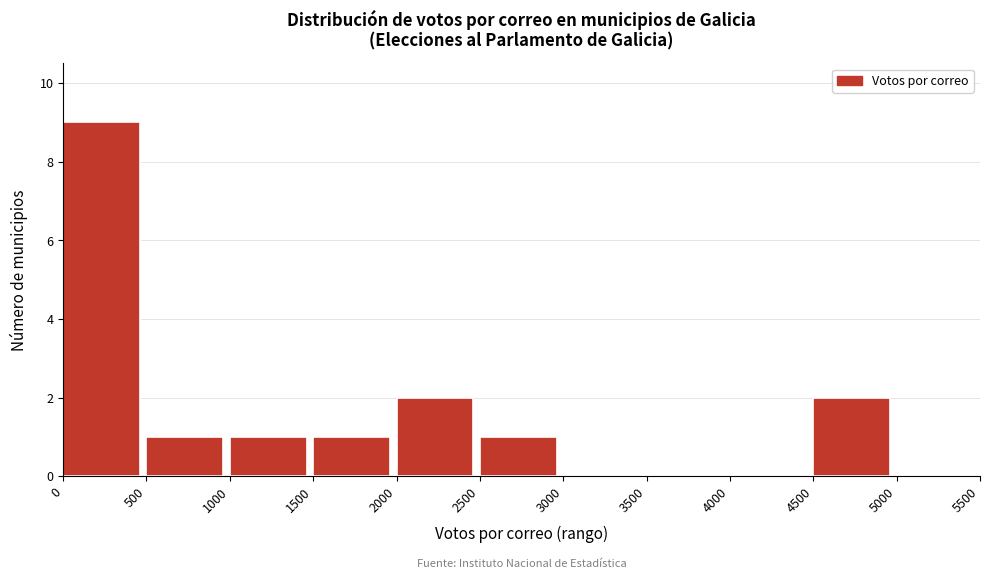

Reading left to right, transcribe this chart: for each bar, give the range it covers on the x-axis and its height. The values are not printed on the chart, so give them approximately, as read against the axis.

0 to 500: 9
500 to 1000: 1
1000 to 1500: 1
1500 to 2000: 1
2000 to 2500: 2
2500 to 3000: 1
3000 to 3500: 0
3500 to 4000: 0
4000 to 4500: 0
4500 to 5000: 2
5000 to 5500: 0